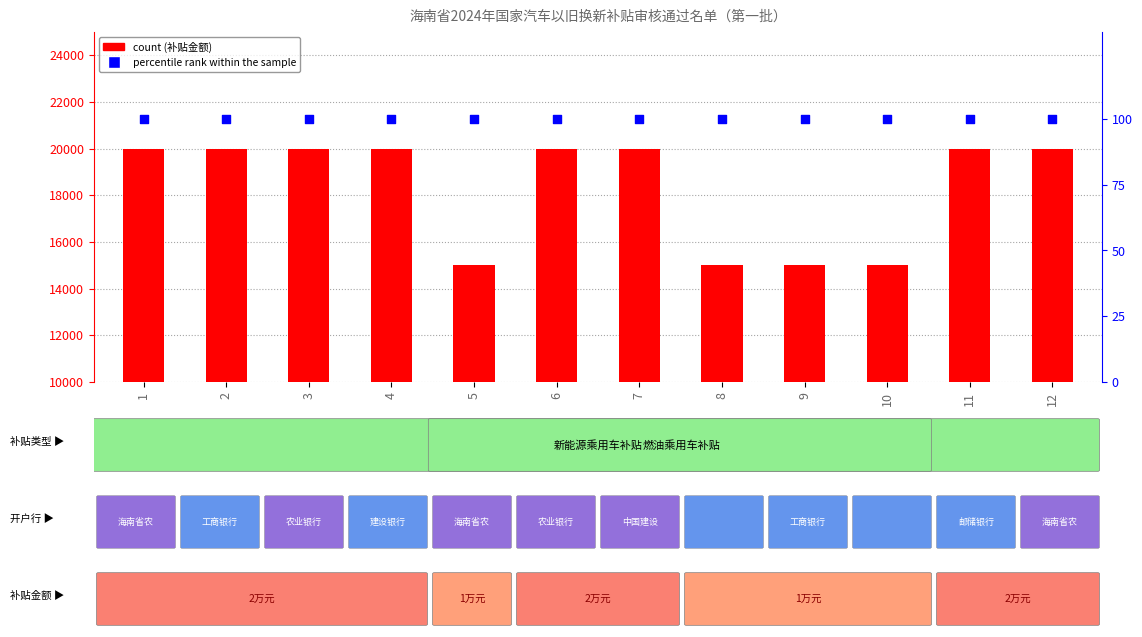

Is the value of percentile rank within the sample at 11 greater than the value of 补贴金额 at 1?

No